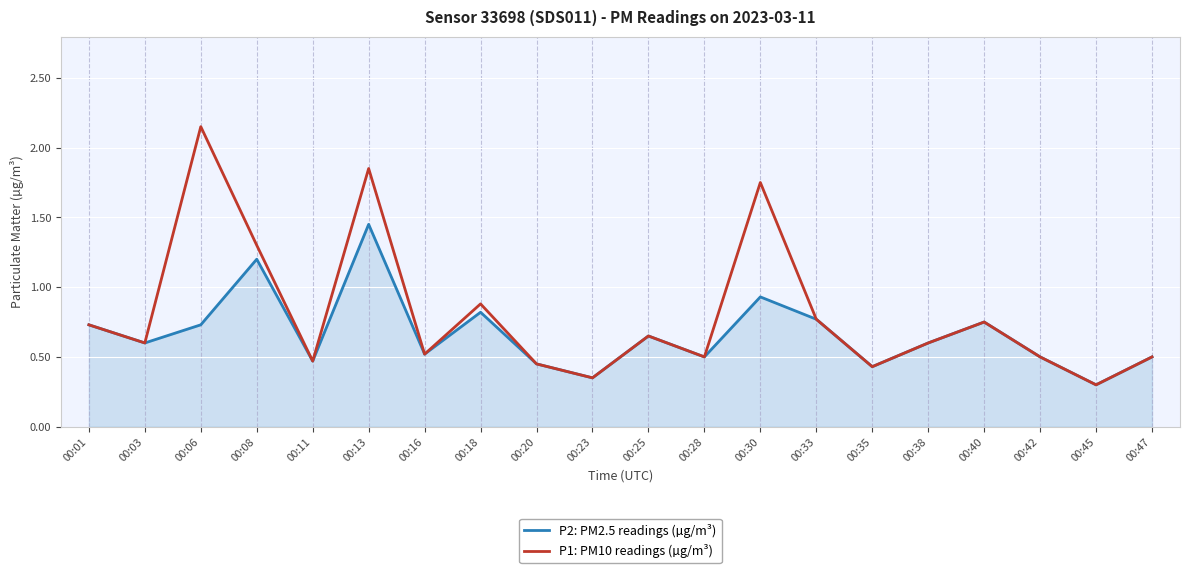

At which label does P2: PM2.5 readings (µg/m³) reach its peak?

00:13